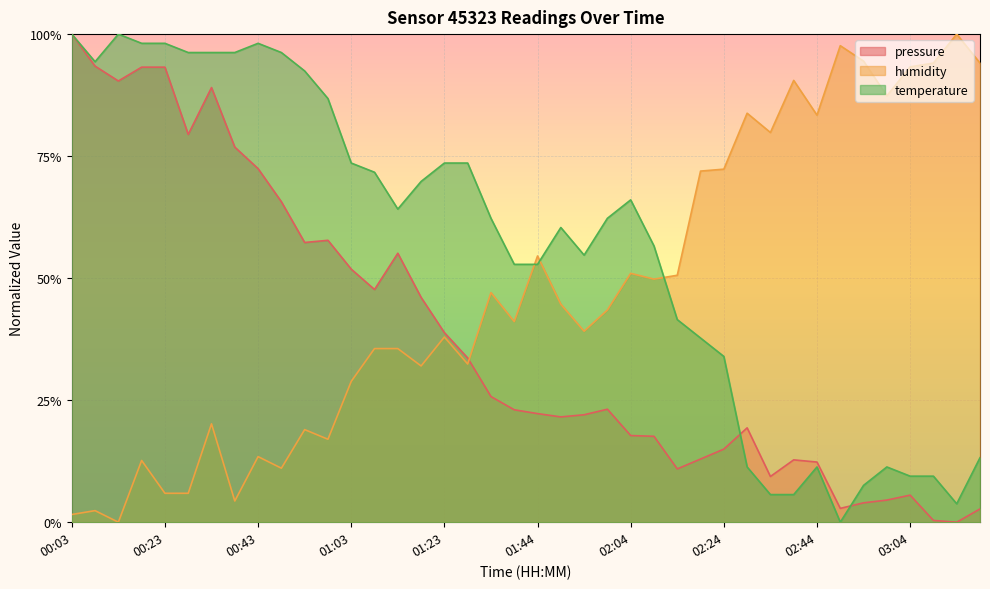

How many distinct data groups are displayed?

3